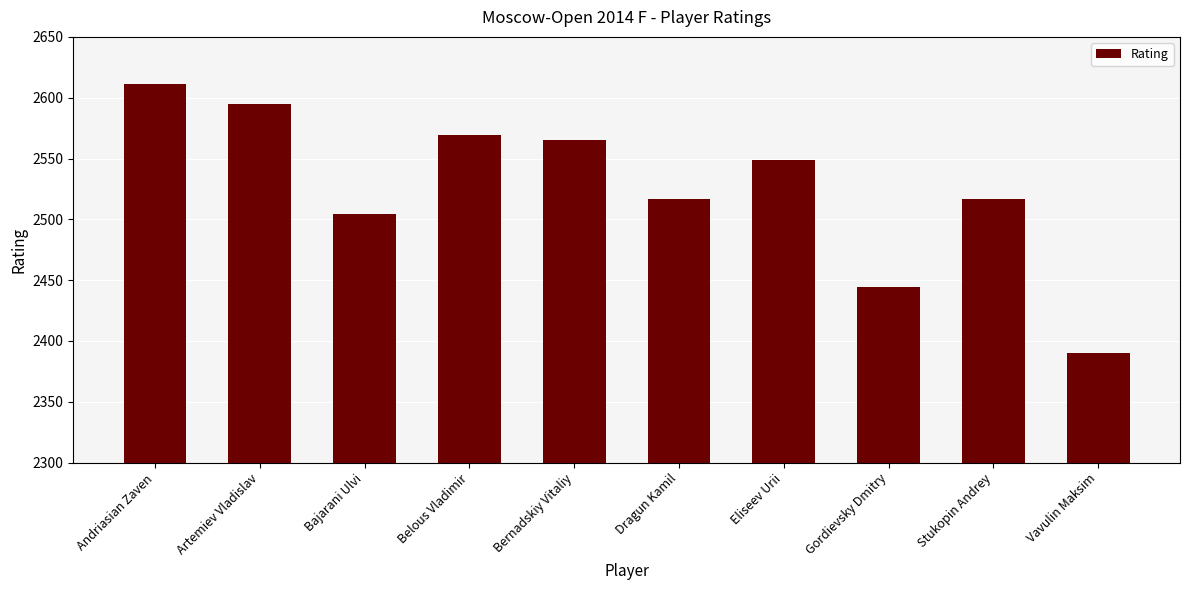

How many values are below 2549?

5